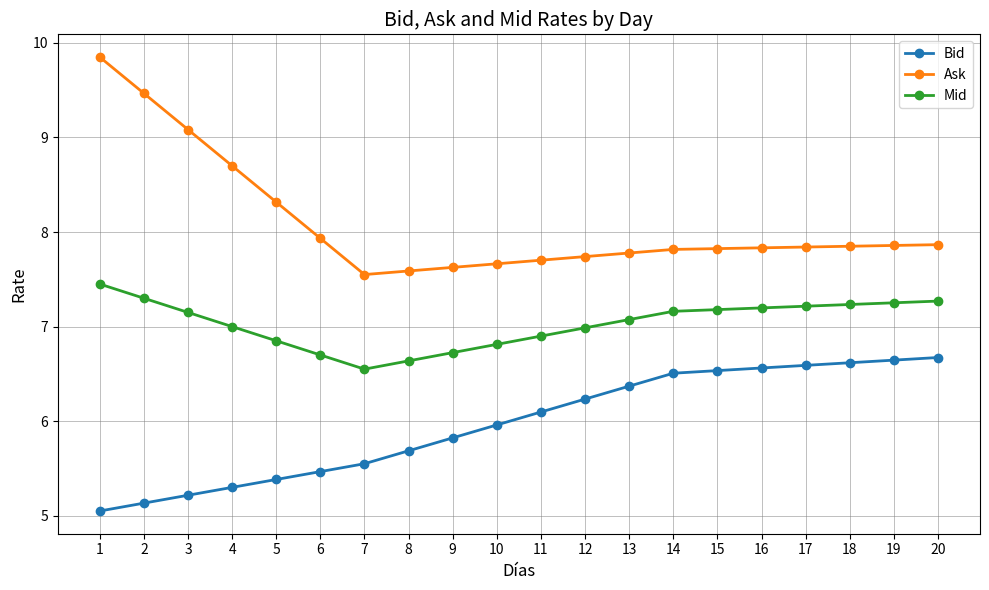

What is the sum of the Mid values at 16 and 12?

14.2